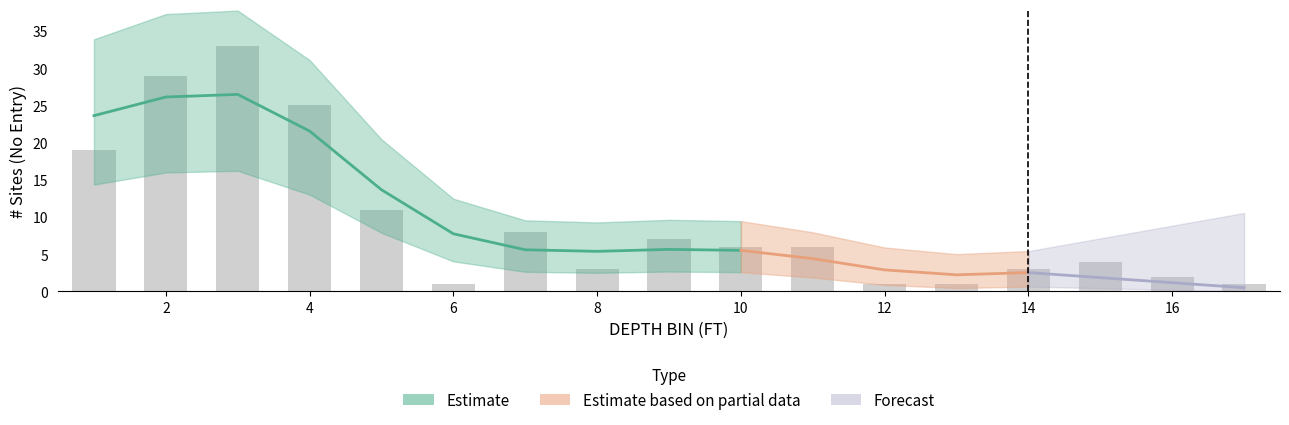

List the labels in order of value, smallest first.

6, 12, 13, 17, 16, 8, 14, 15, 10, 11, 9, 7, 5, 1, 4, 2, 3